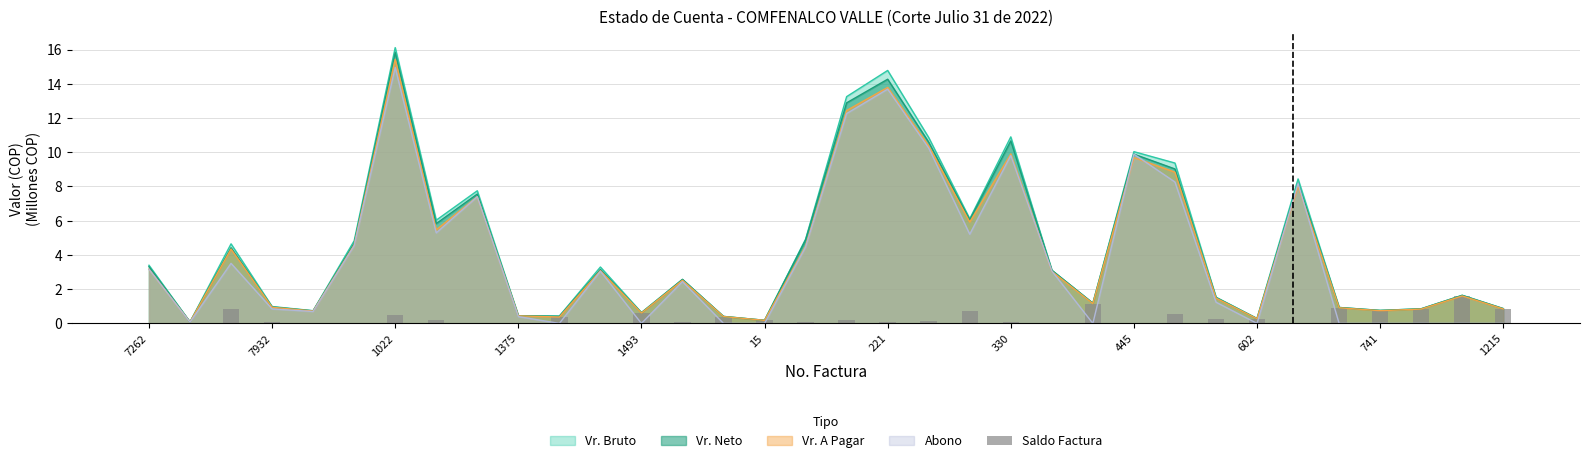

The value of Vr. Neto at 1493 is 0.6. True or false?

True